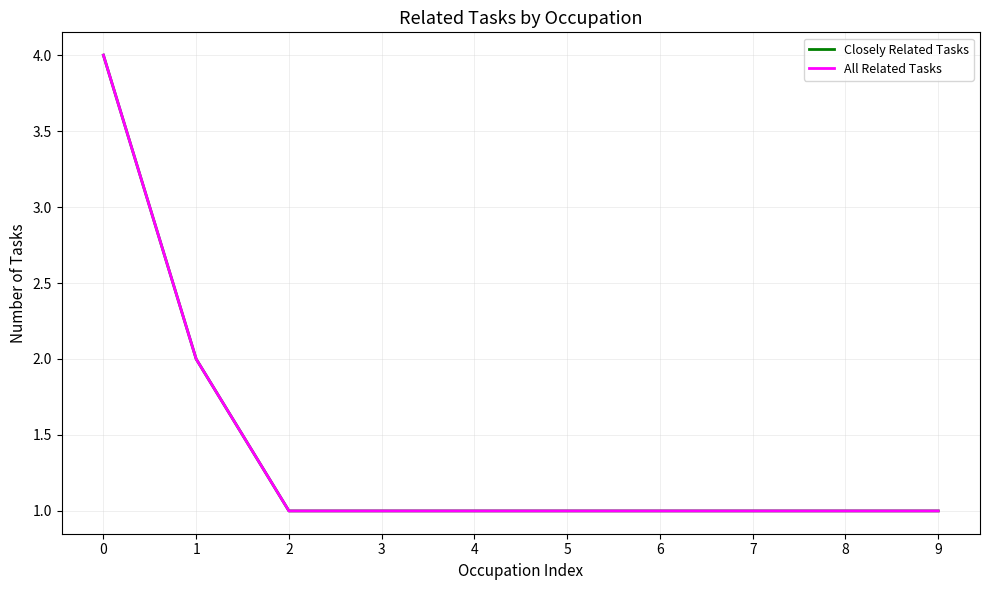

Does the chart have visible grid lines?

Yes